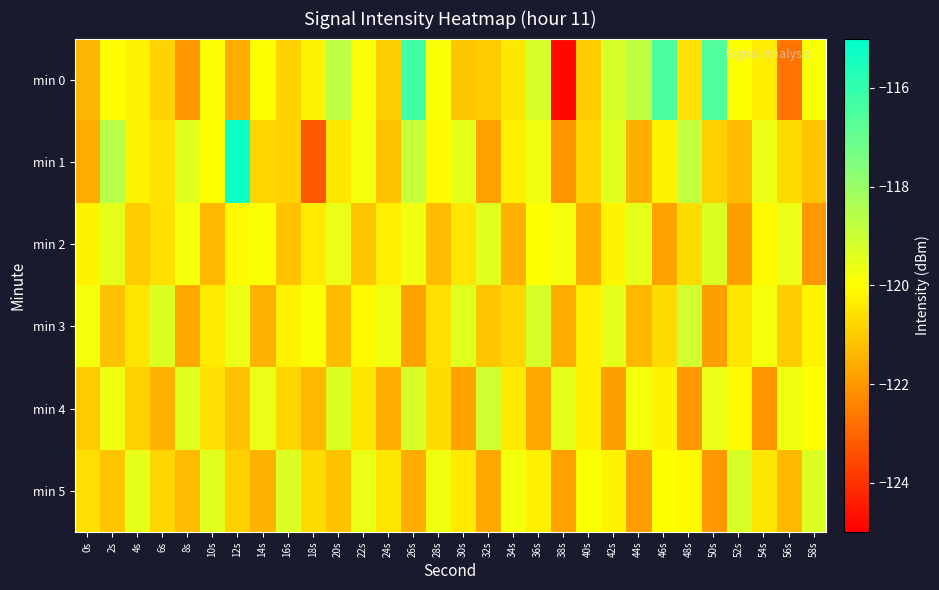

Reading left to right, what are all the values shown in this chart?

min 0: 0s=-121.4	2s=-120.0	4s=-120.3	6s=-120.8	8s=-122.0	10s=-119.9	12s=-121.6	14s=-120.0	16s=-120.9	18s=-120.3	20s=-118.7	22s=-119.9	24s=-121.0	26s=-116.3	28s=-119.9	30s=-121.1	32s=-121.0	34s=-120.5	36s=-119.2	38s=-124.8	40s=-121.0	42s=-119.2	44s=-118.8	46s=-116.5	48s=-120.6	50s=-116.6	52s=-120.0	54s=-120.3	56s=-122.7	58s=-119.9
min 1: 0s=-121.6	2s=-118.6	4s=-120.3	6s=-120.6	8s=-119.4	10s=-120.0	12s=-115.3	14s=-120.8	16s=-120.9	18s=-123.3	20s=-120.5	22s=-119.8	24s=-121.2	26s=-118.9	28s=-120.1	30s=-119.5	32s=-121.8	34s=-120.3	36s=-119.7	38s=-122.1	40s=-120.8	42s=-119.4	44s=-121.6	46s=-120.2	48s=-118.8	50s=-120.9	52s=-121.3	54s=-119.6	56s=-120.7	58s=-121.1
min 2: 0s=-120.2	2s=-119.5	4s=-121.0	6s=-120.6	8s=-119.8	10s=-121.4	12s=-120.1	14s=-119.9	16s=-121.2	18s=-120.4	20s=-119.6	22s=-121.1	24s=-120.3	26s=-119.7	28s=-121.3	30s=-120.5	32s=-119.4	34s=-121.5	36s=-120.0	38s=-119.8	40s=-121.6	42s=-120.2	44s=-119.5	46s=-121.8	48s=-120.7	50s=-119.3	52s=-121.9	54s=-120.1	56s=-119.6	58s=-122.0
min 3: 0s=-119.8	2s=-121.2	4s=-120.5	6s=-119.3	8s=-121.7	10s=-120.4	12s=-119.6	14s=-121.5	16s=-120.2	18s=-119.9	20s=-121.3	22s=-120.1	24s=-119.7	26s=-121.8	28s=-120.6	30s=-119.4	32s=-121.1	34s=-120.8	36s=-119.2	38s=-121.6	40s=-120.3	42s=-119.5	44s=-121.4	46s=-120.7	48s=-119.1	50s=-121.9	52s=-120.5	54s=-119.8	56s=-121.0	58s=-120.2
min 4: 0s=-121.0	2s=-119.7	4s=-120.9	6s=-121.5	8s=-119.4	10s=-120.6	12s=-121.2	14s=-119.6	16s=-120.8	18s=-121.4	20s=-119.3	22s=-120.5	24s=-121.6	26s=-119.2	28s=-120.7	30s=-121.8	32s=-119.1	34s=-120.4	36s=-121.7	38s=-119.5	40s=-120.3	42s=-121.9	44s=-119.8	46s=-120.2	48s=-122.0	50s=-119.6	52s=-120.1	54s=-122.1	56s=-119.7	58s=-120.0
min 5: 0s=-120.6	2s=-121.1	4s=-119.5	6s=-120.8	8s=-121.3	10s=-119.4	12s=-120.9	14s=-121.5	16s=-119.3	18s=-120.7	20s=-121.2	22s=-119.6	24s=-120.5	26s=-121.6	28s=-119.7	30s=-120.4	32s=-121.7	34s=-119.8	36s=-120.3	38s=-121.8	40s=-119.9	42s=-120.2	44s=-121.9	46s=-120.0	48s=-120.1	50s=-122.0	52s=-119.2	54s=-120.5	56s=-121.4	58s=-119.3